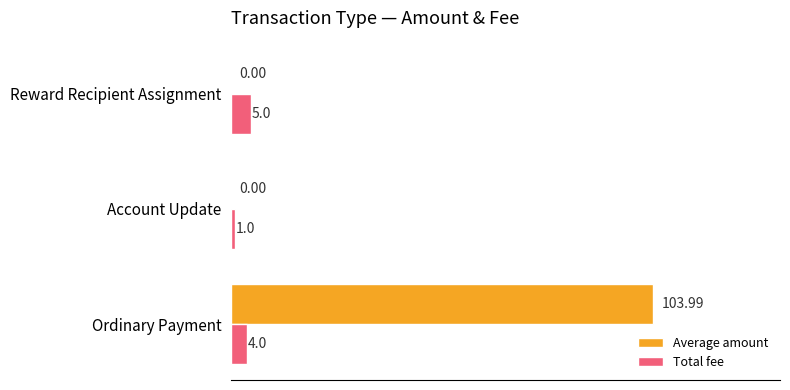

At which category is the sum across all series the highest?

Ordinary Payment